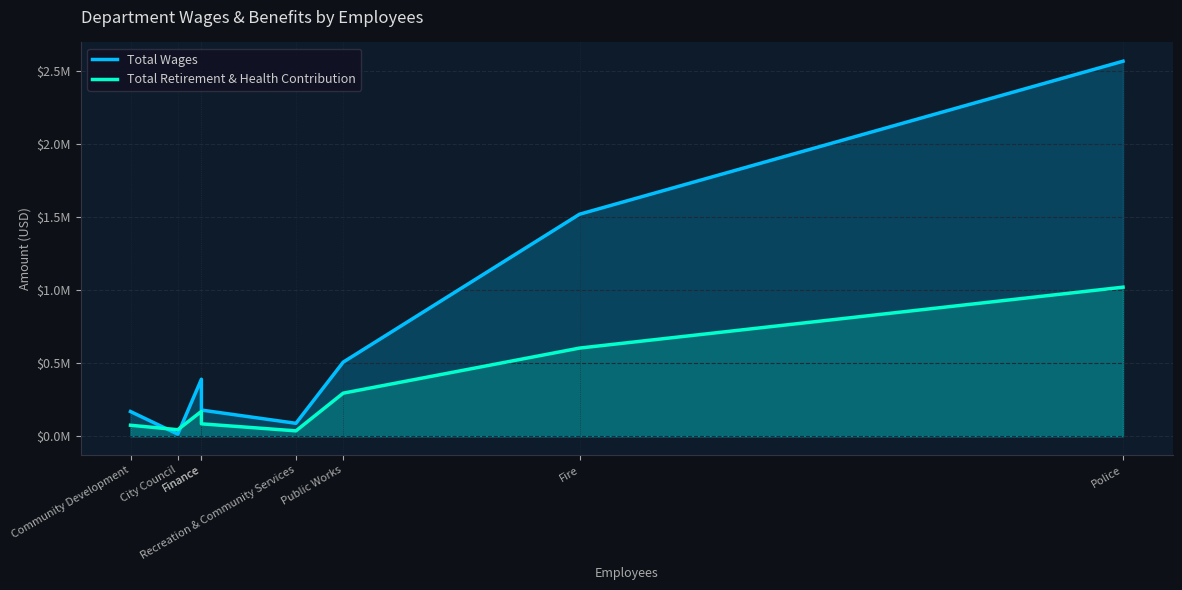

How many lines are shown in the chart?

2